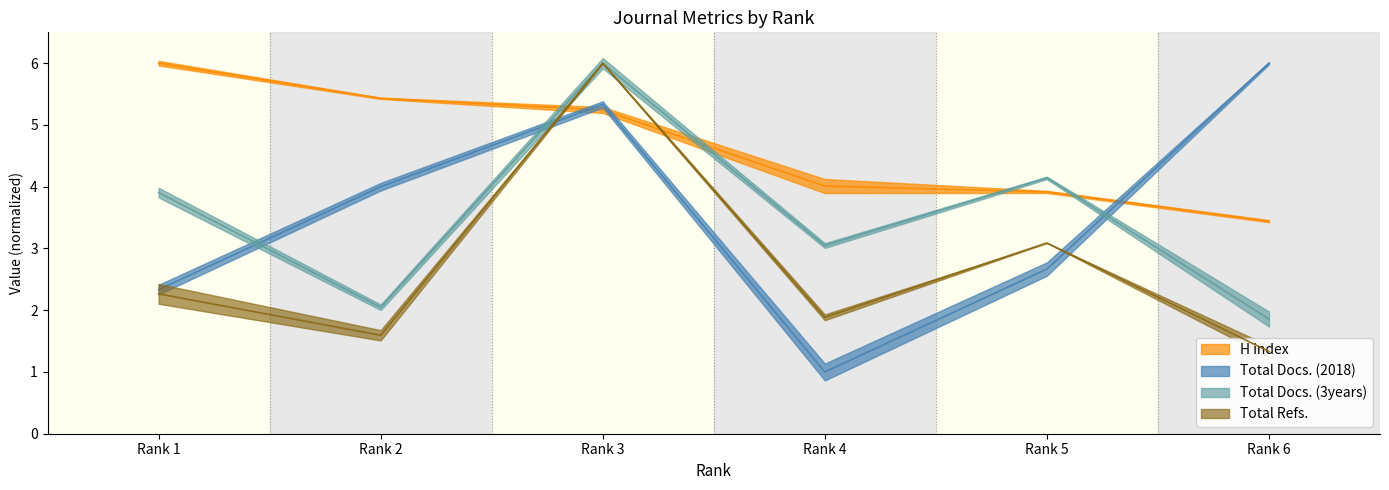

In Total Refs., how many points are lower than both neighbors (excluding endpoints)?

2